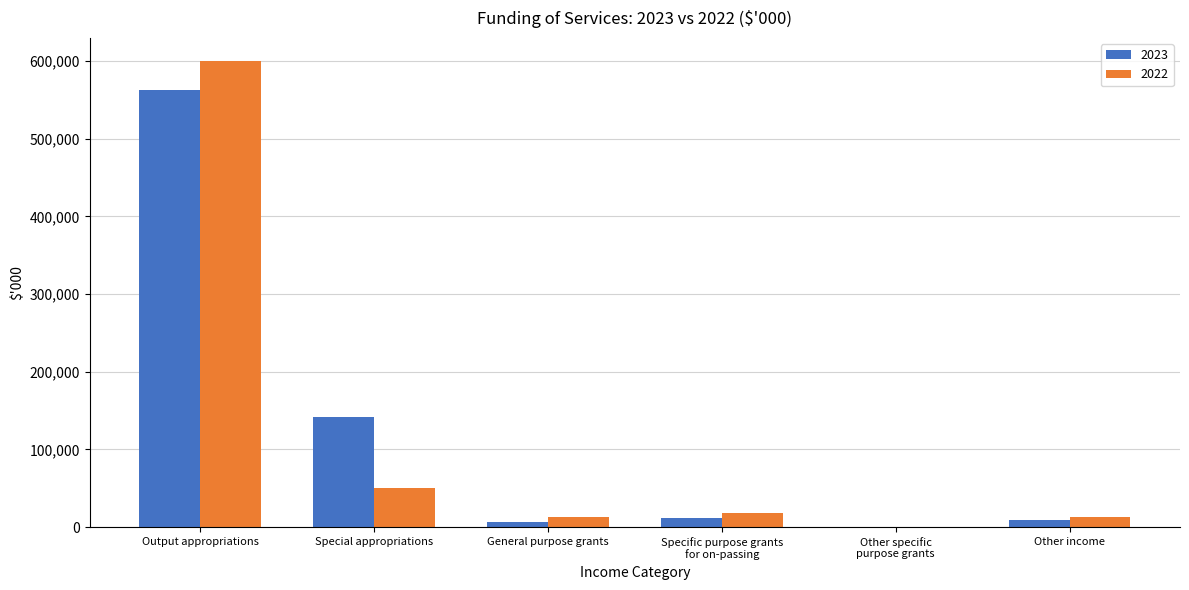

Where does the 2023 series first go above 12328?

Output appropriations